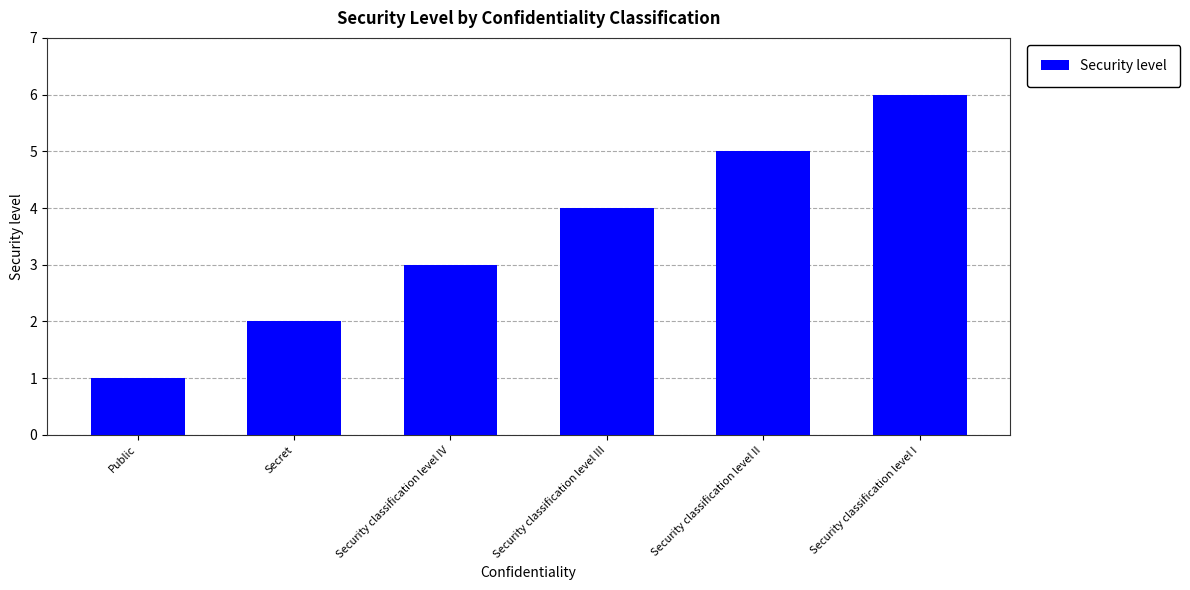

What is the difference between the maximum and minimum values?

5